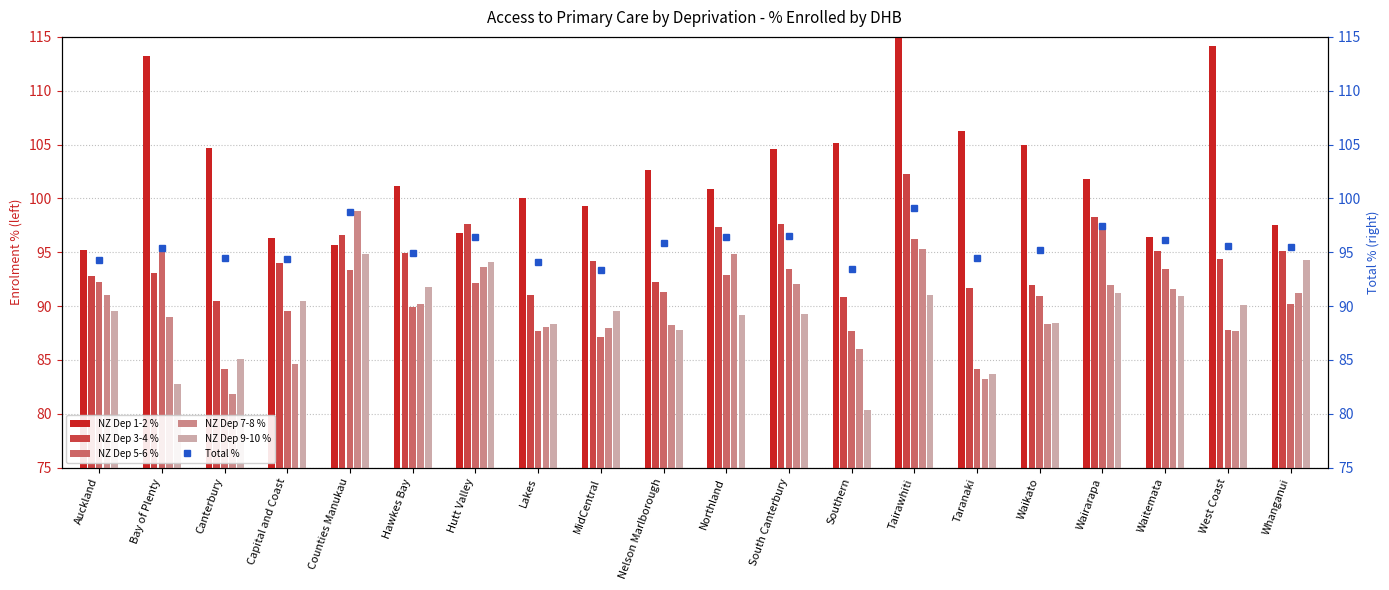

Which series has the widest spread of values?

NZ Dep 1-2 %